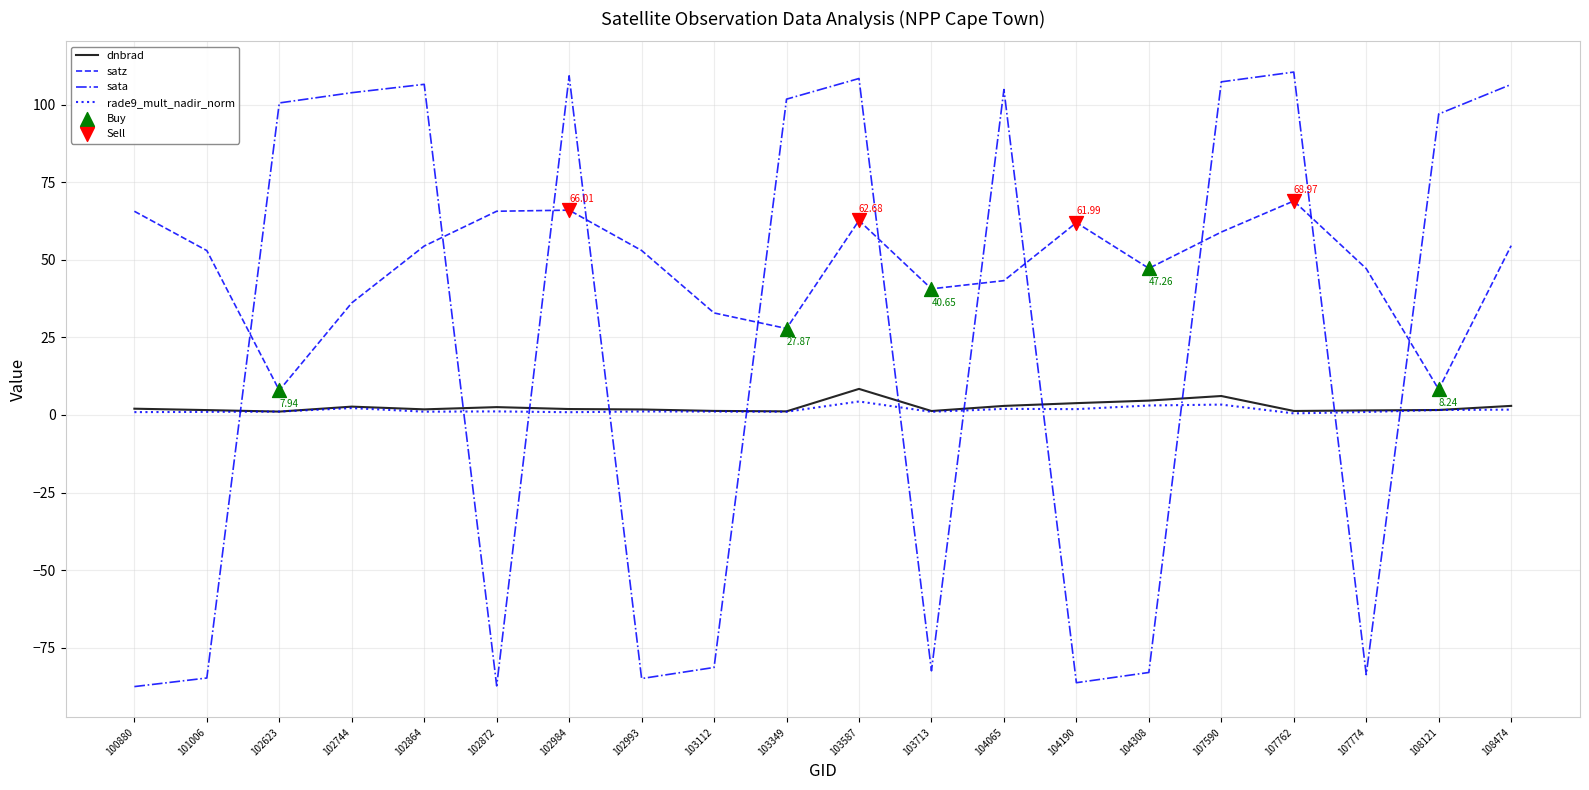

Which series has the largest range (max minus min)?

sata